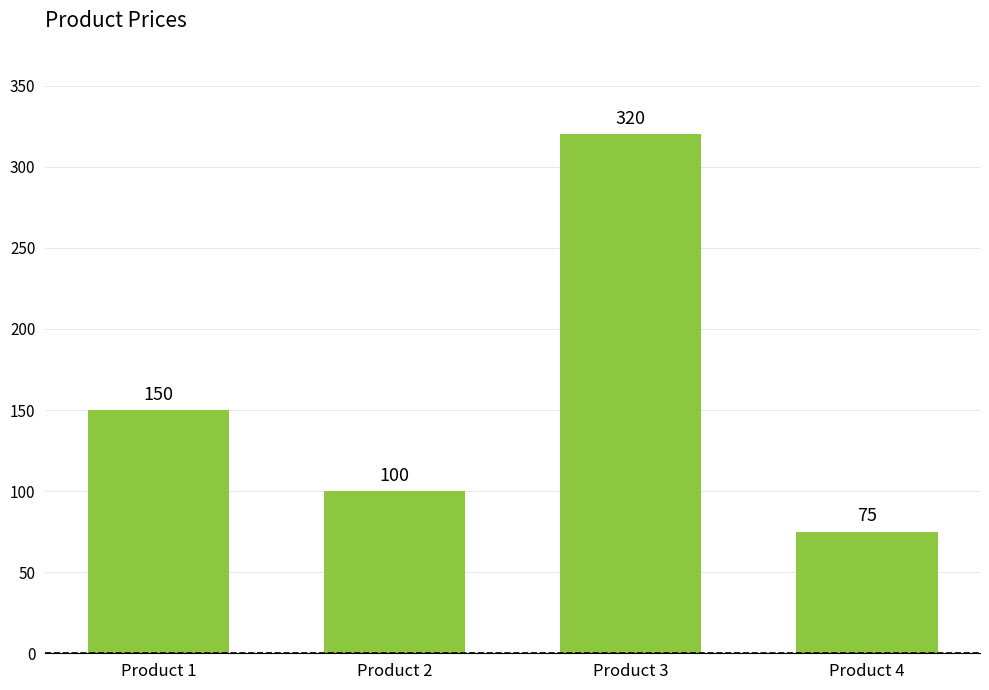

At which category does the chart reach its minimum across all series?

Product 4